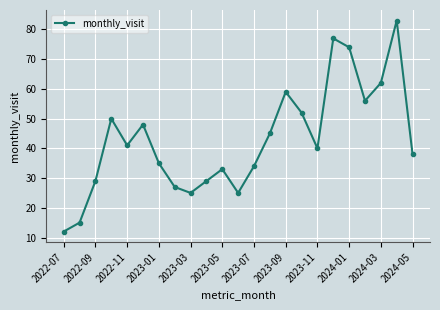

What is the minimum value shown in the chart?

12